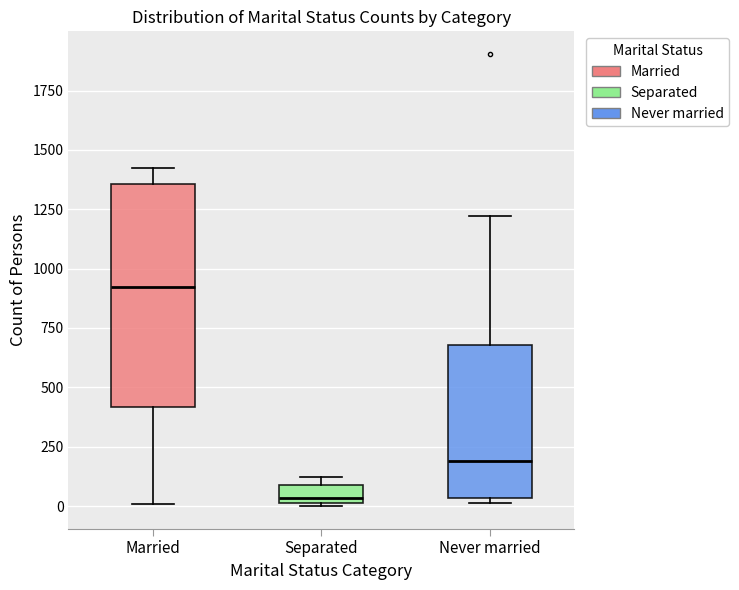

Reading left to right, read every box against the y-axis: the position of its median line, the range the box covers, and the ends of its whiskers. The values are not printed on the chart, so give them approximately, as read against the axis.

Married: median 900, box 400 to 1350, whiskers 0 to 1400
Separated: median 50, box 0 to 100, whiskers 0 to 100 (just above the box's upper edge)
Never married: median 200, box 50 to 700, whiskers 0 to 1200